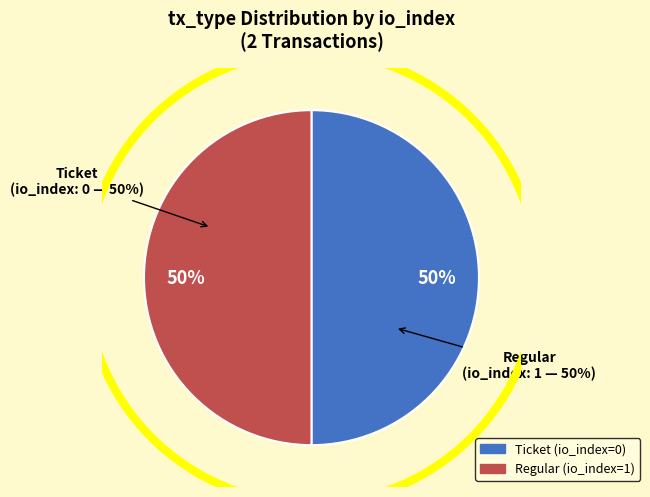

Is it true that Ticket is 1% of the pie?

False